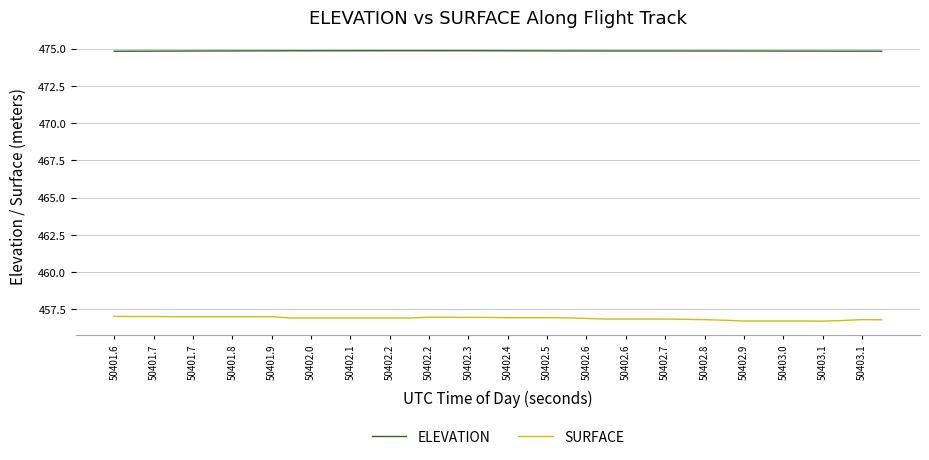

True or false: ELEVATION and SURFACE intersect in this chart.

False